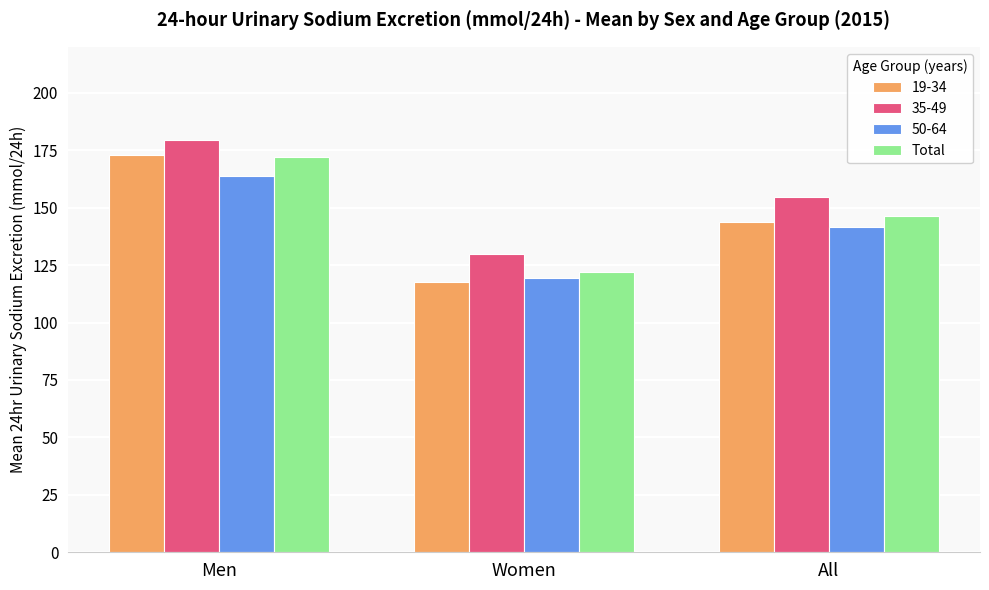

Is it true that 50-64 equals 119.2 at Women?

True